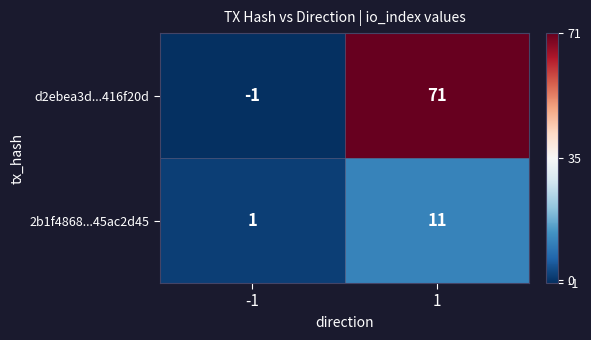

At which category is the sum across all series the highest?

1